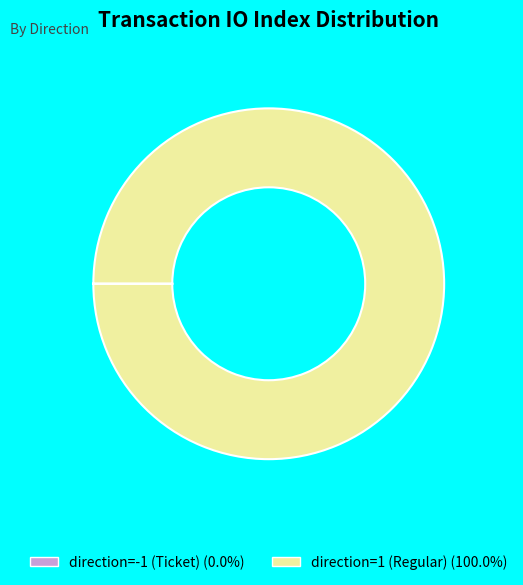

Which category has the biggest portion of the pie?

direction=1 (Regular)